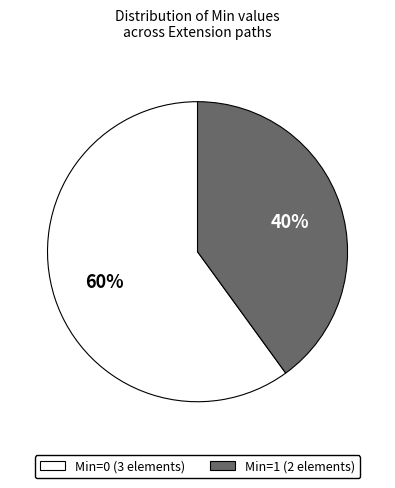

What percentage is the Min=0 (3 elements) slice, to the nearest percent?

60%